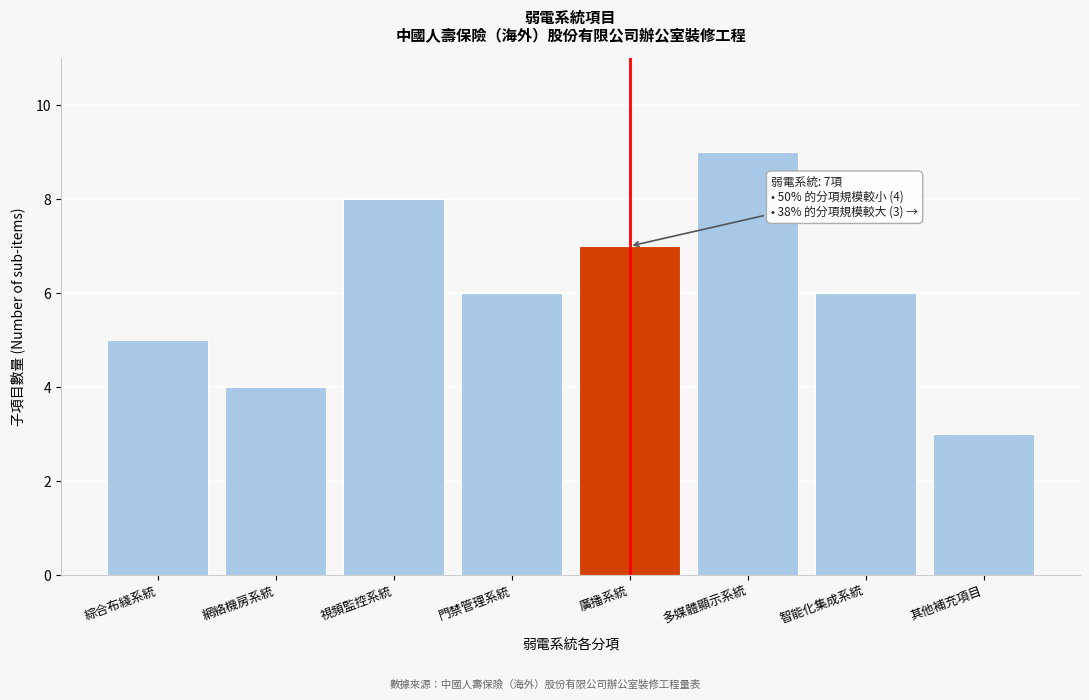

Reading left to right, transcribe all the data shown in this chart.

綜合布綫系統=5	網絡機房系統=4	視頻監控系統=8	門禁管理系統=6	廣播系統=7	多媒體顯示系統=9	智能化集成系統=6	其他補充項目=3